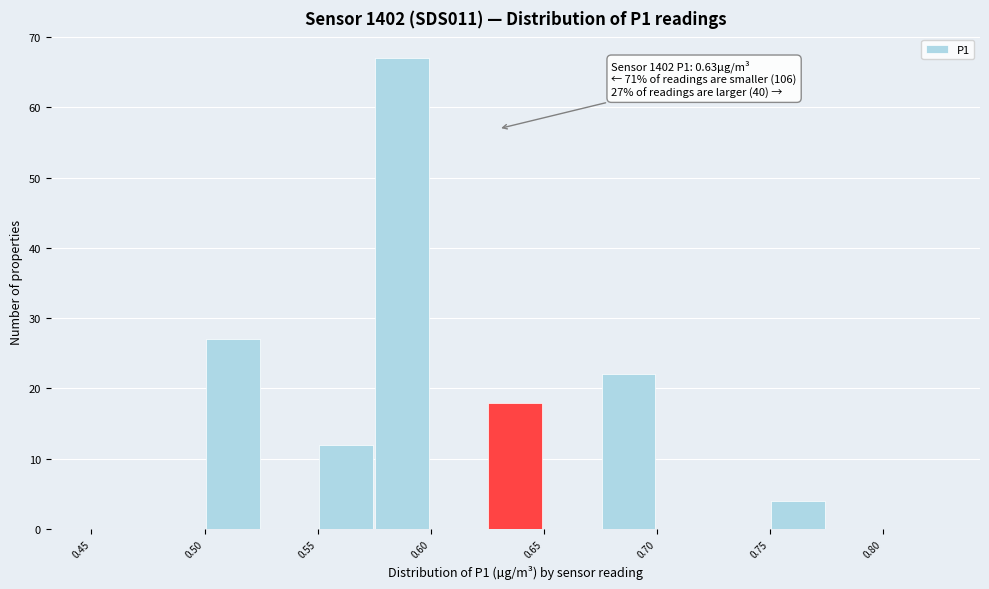

Which range on the x-axis has the tallest bar?

0.575 to 0.600